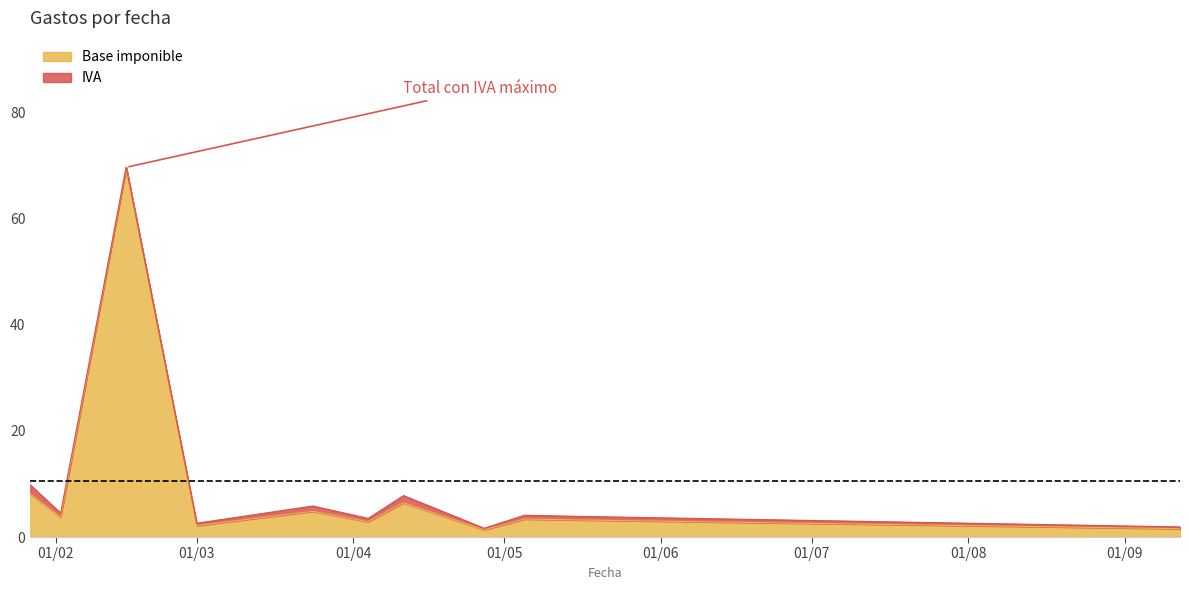

Which has a higher value, 2023-05-05 or 2023-05-15?

2023-05-05